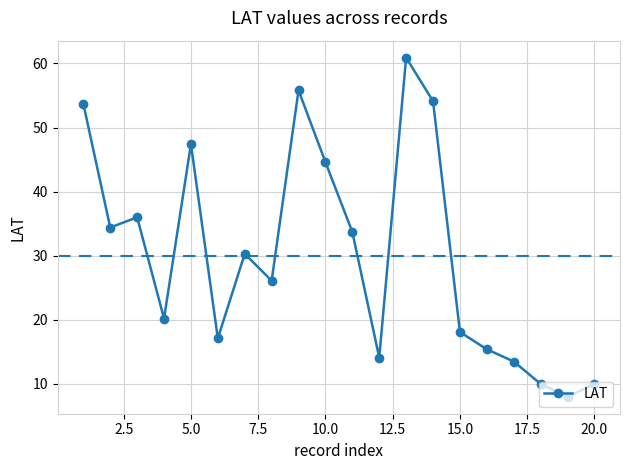

What is the value of the 4th point from the left?

20.2